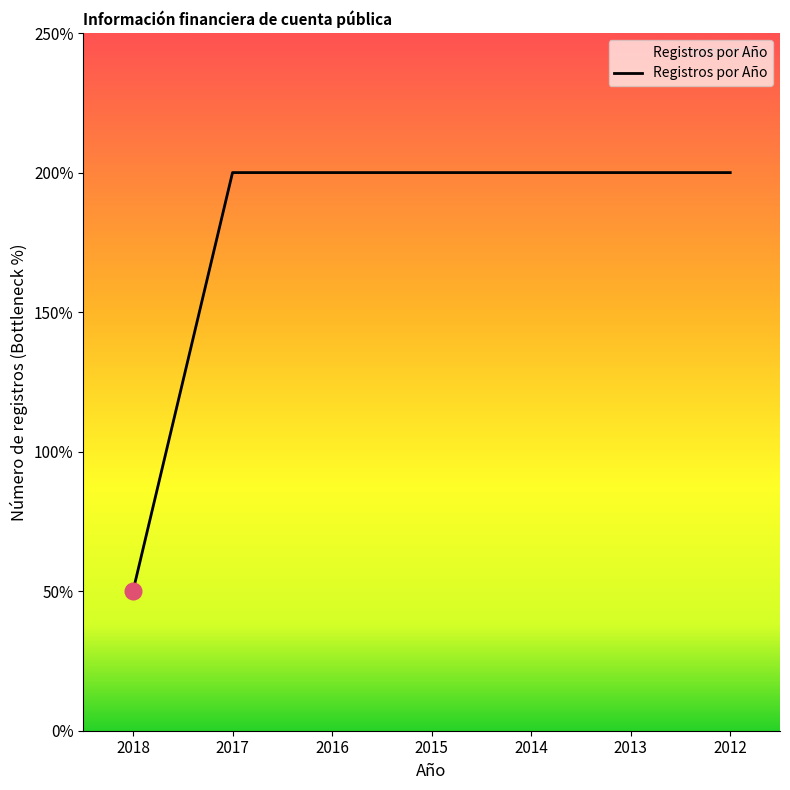

True or false: the data shows 4 at 2012.

True